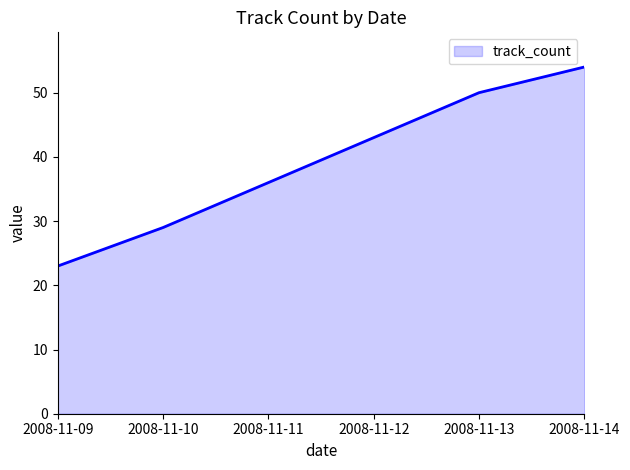

True or false: the data shows 23 at 2008-11-09.

True